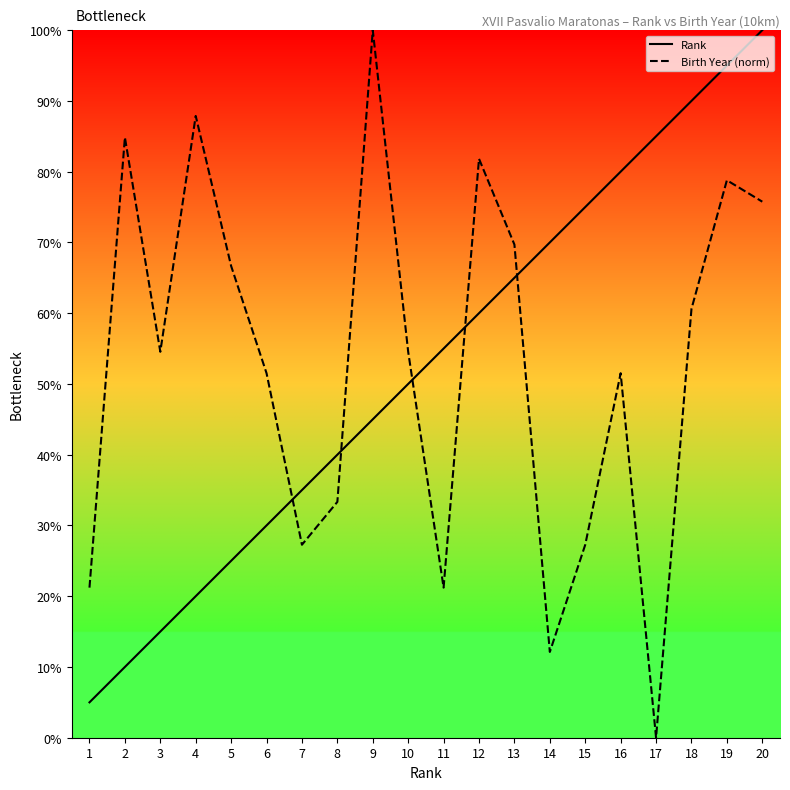

At which category is the sum across all series the highest?

20